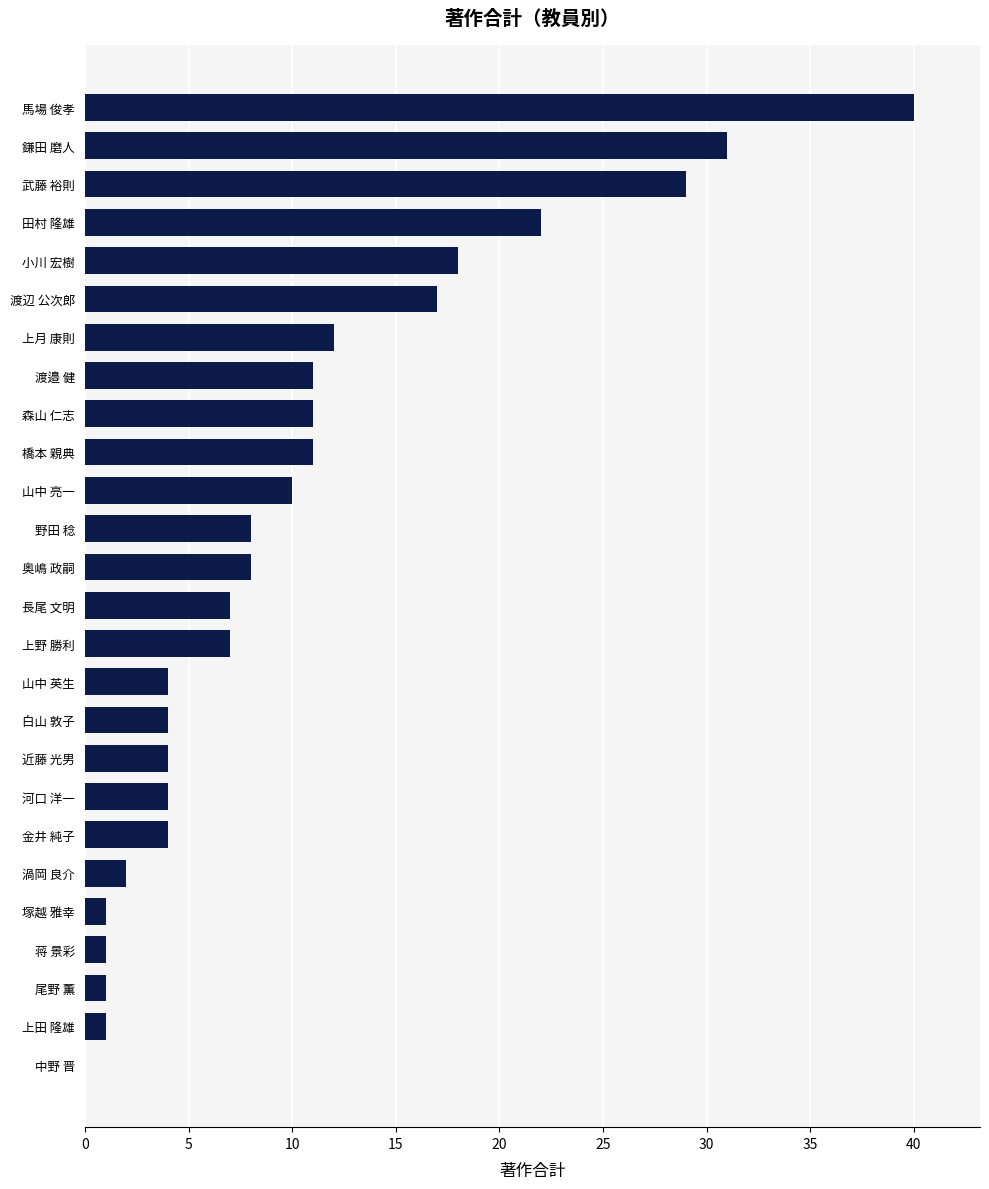

Count the number of categories in the chart.

26